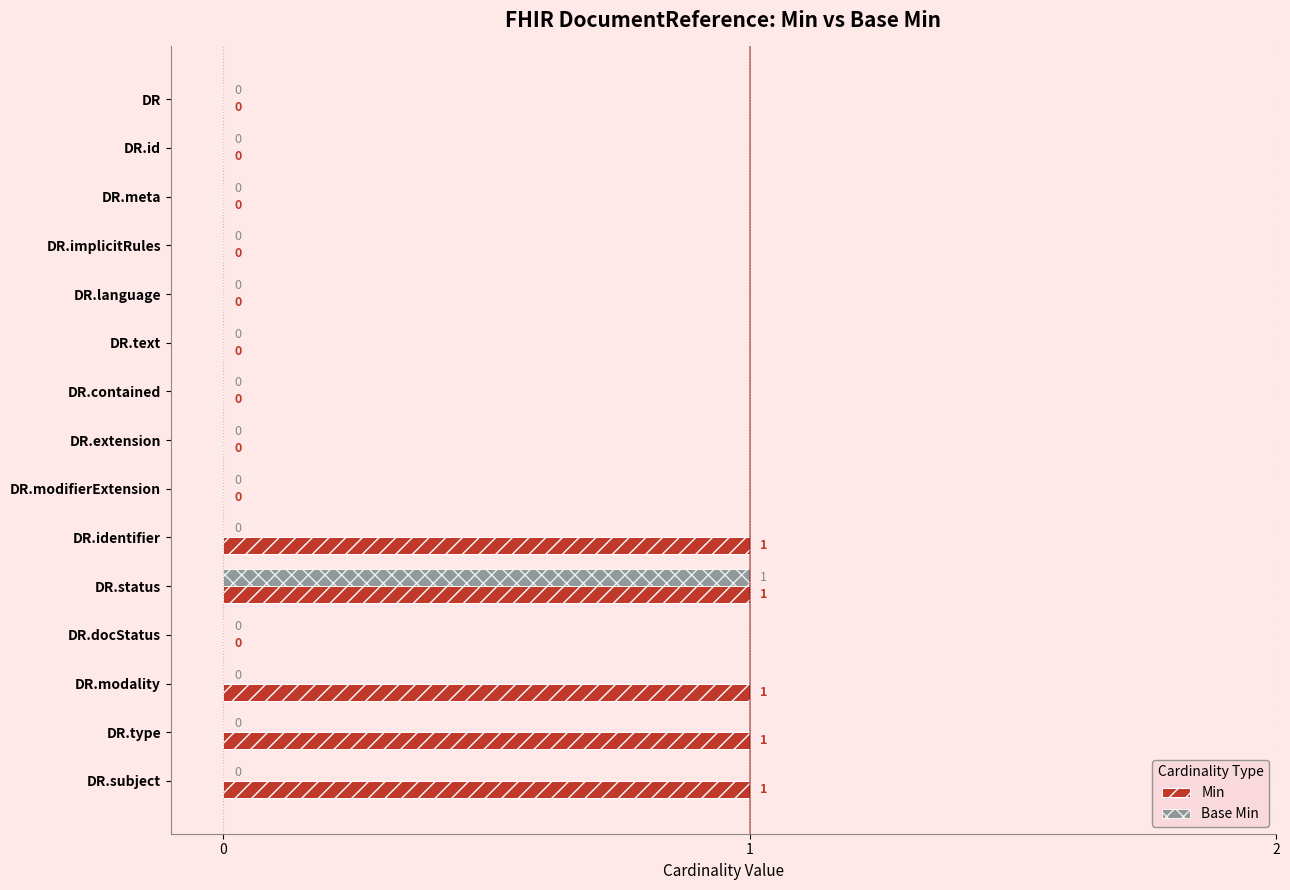

The value of Min at DR.contained is 0. True or false?

True